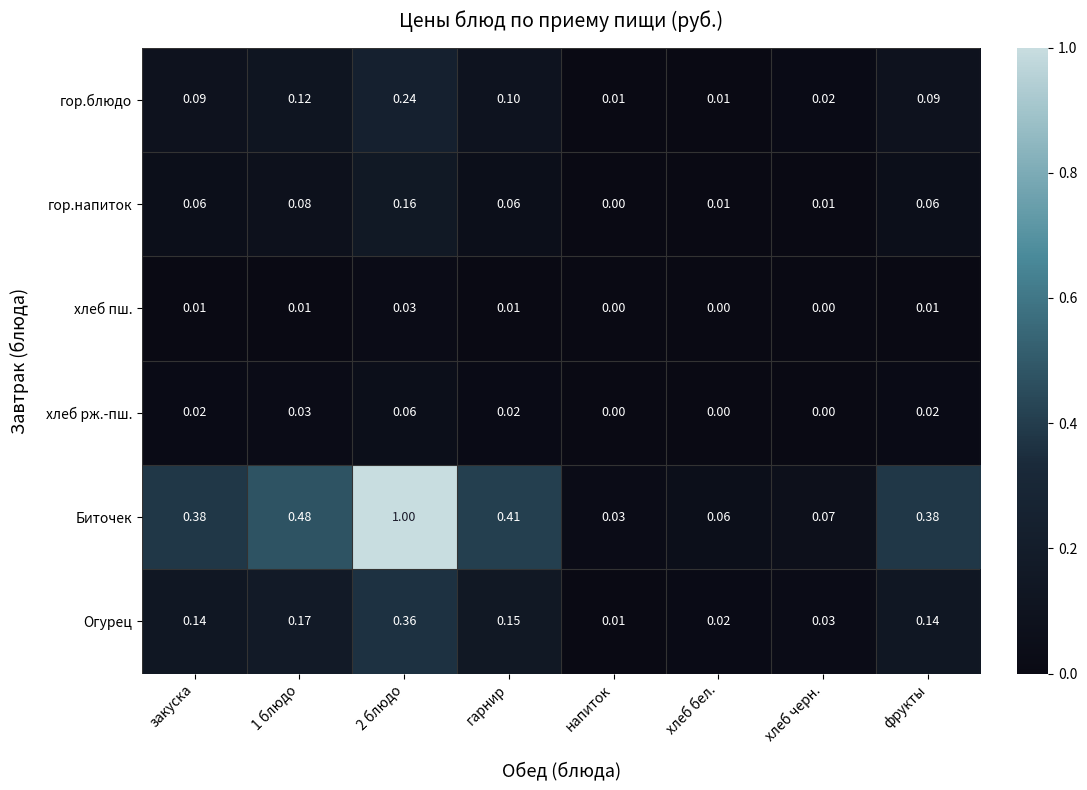

Rank the series by their maximum value, from highest to lowest.

Биточек, Огурец, гор.блюдо, гор.напиток, хлеб рж.-пш., хлеб пш.